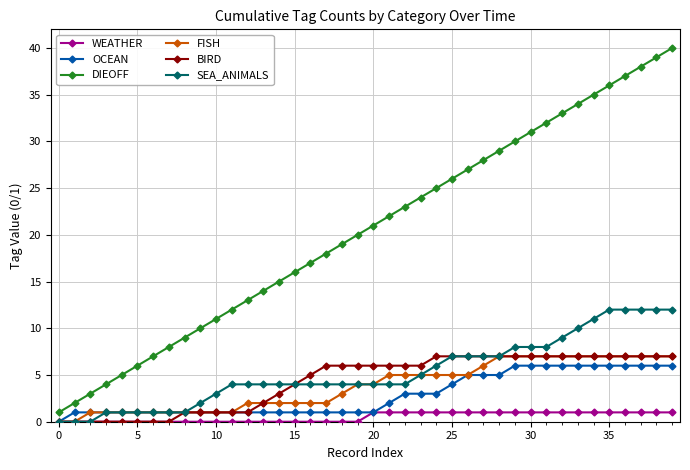

What is the highest value of the OCEAN series?

6